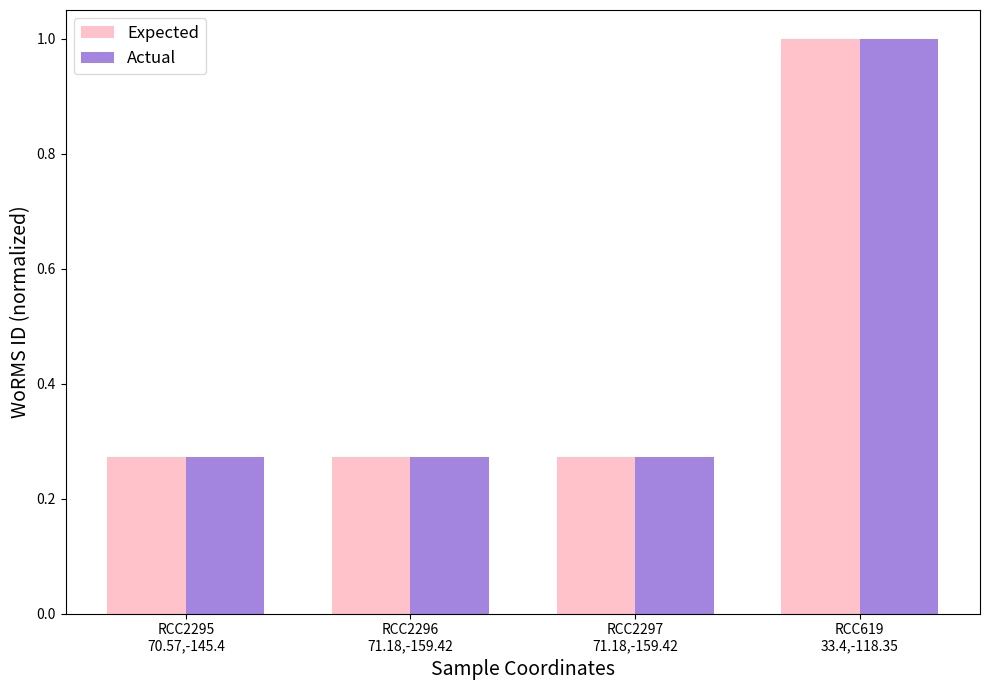

At how many categories does at least one series exceed 0?

4